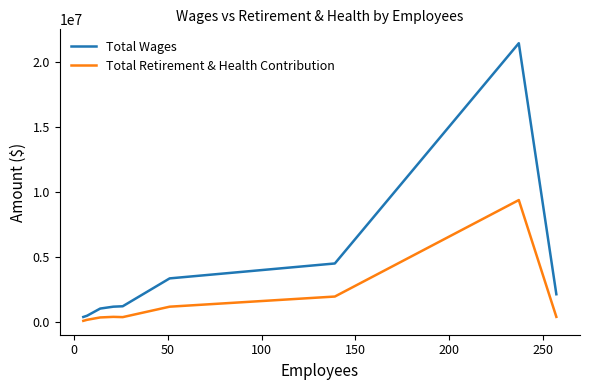

List the series in order of their peak value, highest first.

Total Wages, Total Retirement & Health Contribution